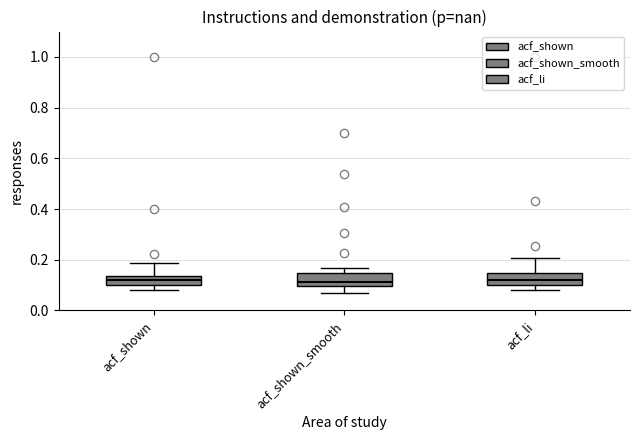

Reading left to right, read every box against the y-axis: the position of its median line, the range the box covers, and the ends of its whiskers. The values are not printed on the chart, so give them approximately, as read against the axis.

acf_shown: median 0.12, box 0.10 to 0.14, whiskers 0.08 to 0.18
acf_shown_smooth: median 0.12, box 0.10 to 0.14, whiskers 0.06 to 0.16
acf_li: median 0.12, box 0.10 to 0.14, whiskers 0.08 to 0.20